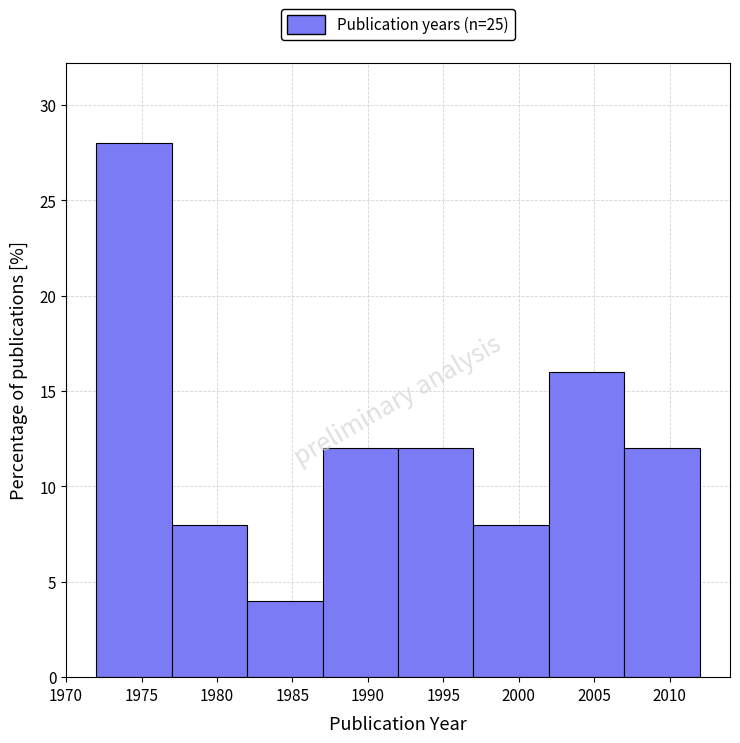

Reading left to right, list every bar in this chart as the range it spans on the x-axis followed by its height. The values are not printed on the chart, so give them approximately, as read against the axis.

1972 to 1977: 28
1977 to 1982: 8
1982 to 1987: 4
1987 to 1992: 12
1992 to 1997: 12
1997 to 2002: 8
2002 to 2007: 16
2007 to 2012: 12